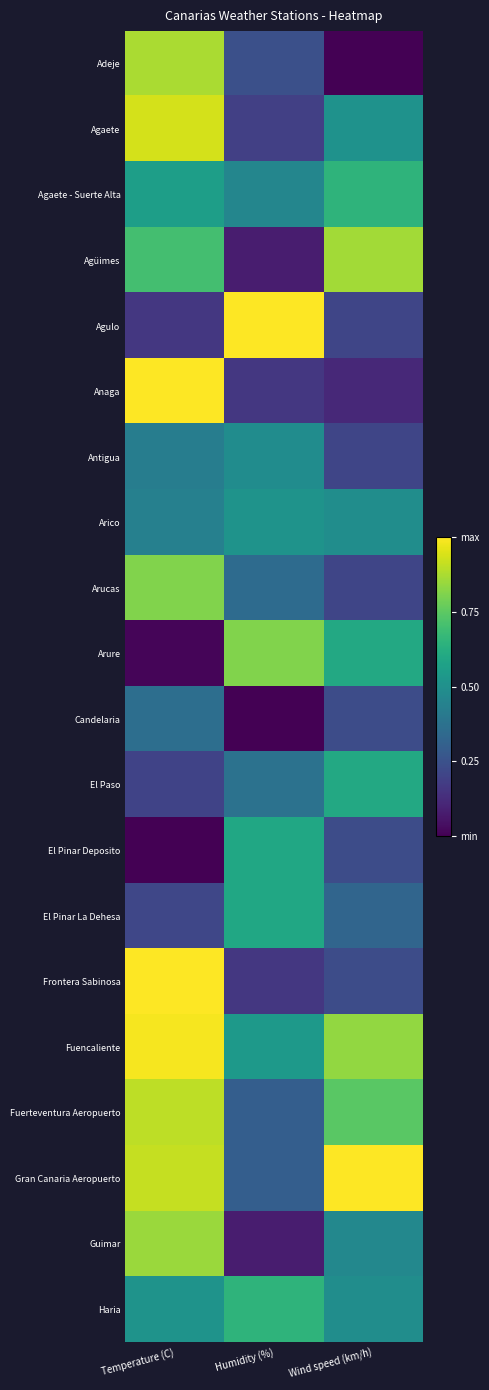

How many distinct data groups are displayed?

20